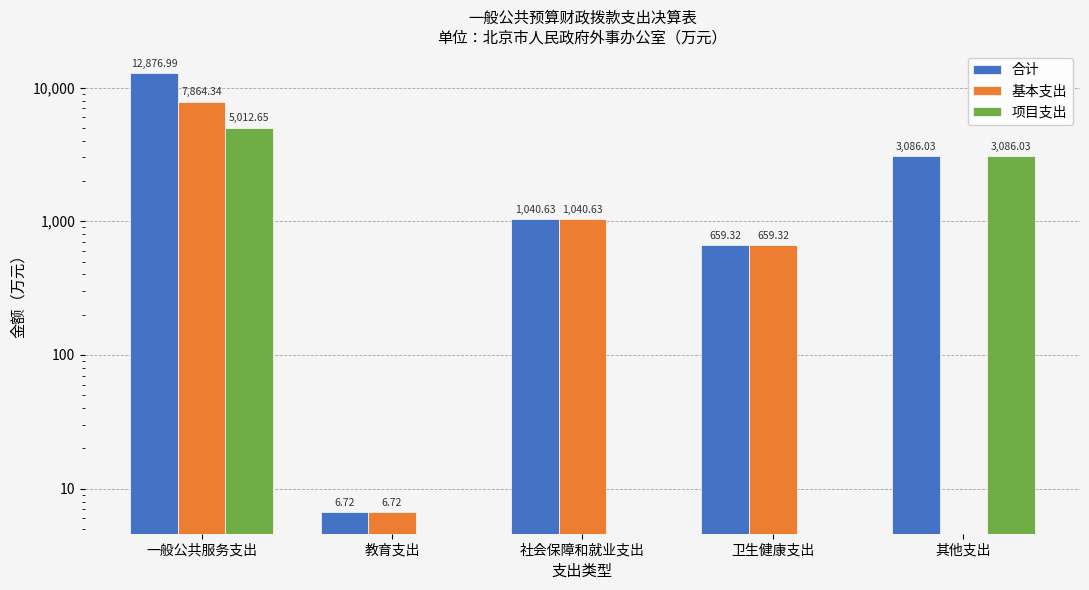

How many data points in 基本支出 are less than 659?

2